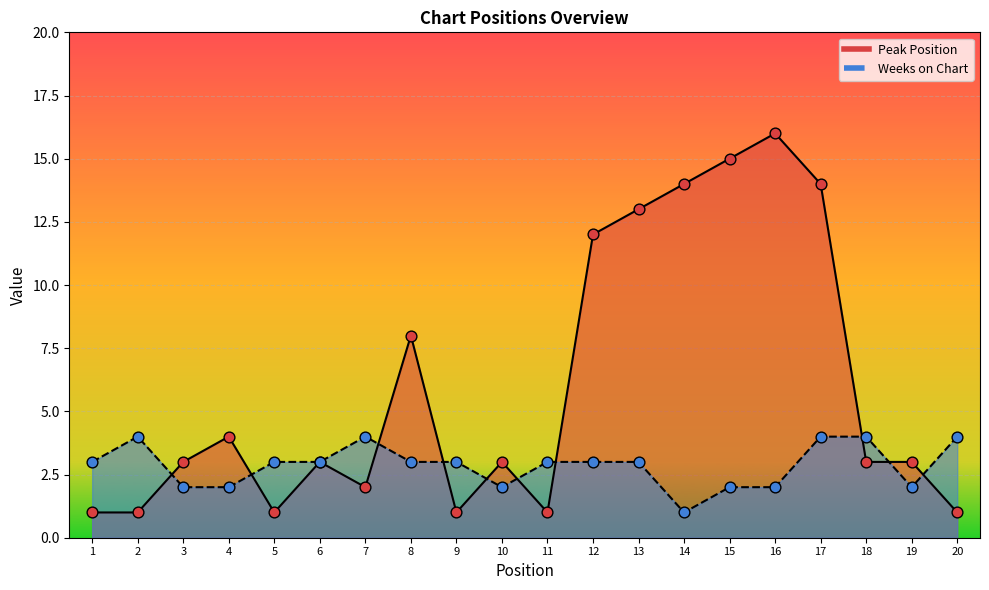

Which series has the largest Y range (max minus min)?

Peak Position